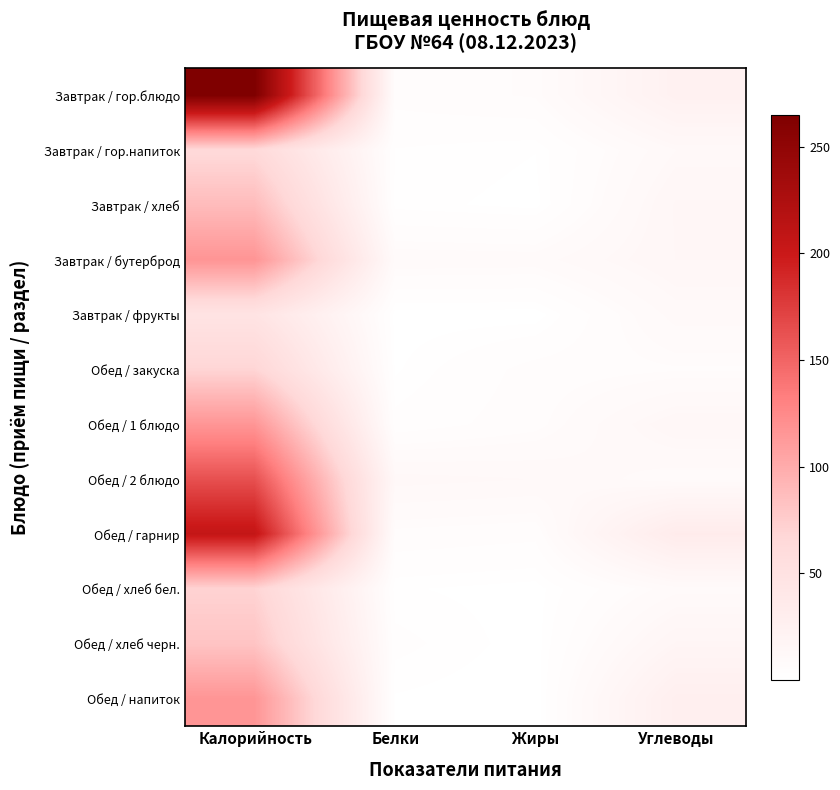

List the series in order of their peak value, lowest first.

Завтрак / фрукты, Завтрак / гор.напиток, Обед / закуска, Обед / хлеб бел., Обед / хлеб черн., Завтрак / хлеб, Обед / 1 блюдо, Обед / напиток, Завтрак / бутерброд, Обед / 2 блюдо, Обед / гарнир, Завтрак / гор.блюдо